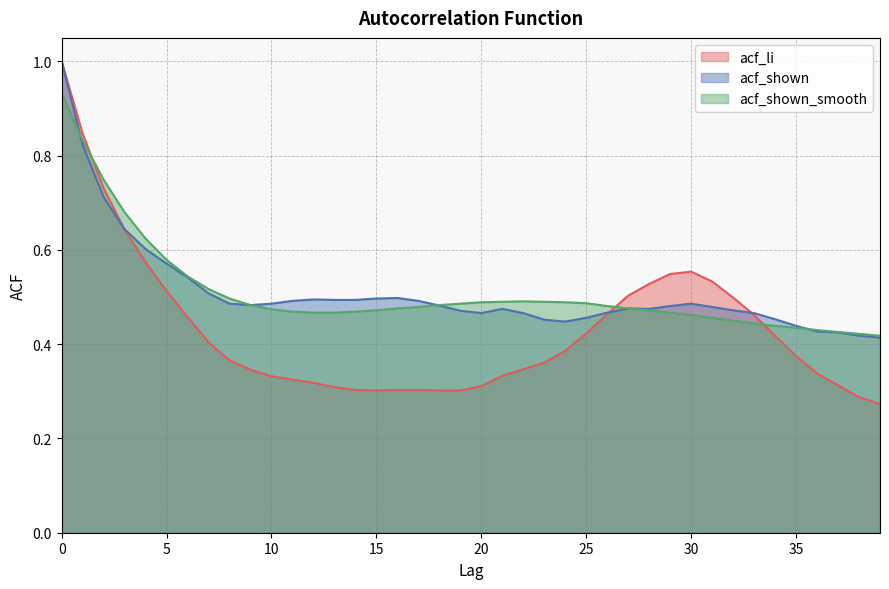

What is the difference between the acf_shown_smooth values at 37 and 7?

0.1